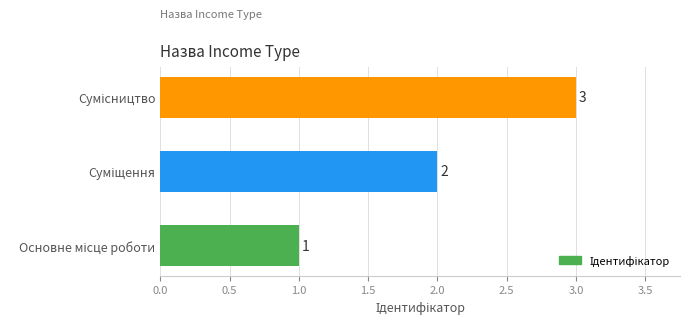

Are the bars grouped side by side (vs. stacked)?

No